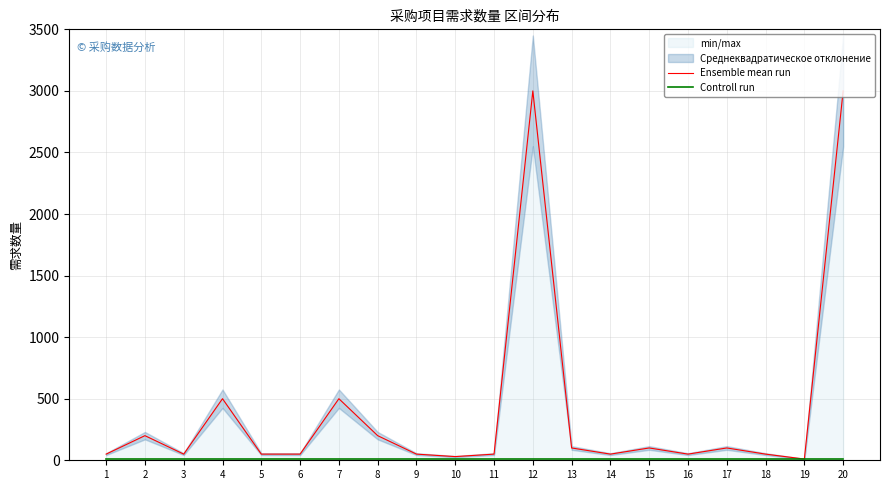

Which label corresponds to the smallest value in the chart?

19